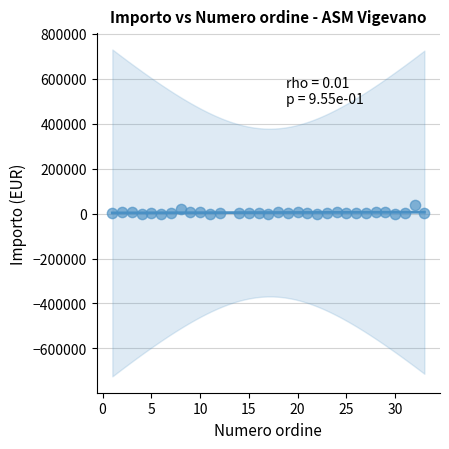

What is the range of Y values (max minus min)?

38010.0